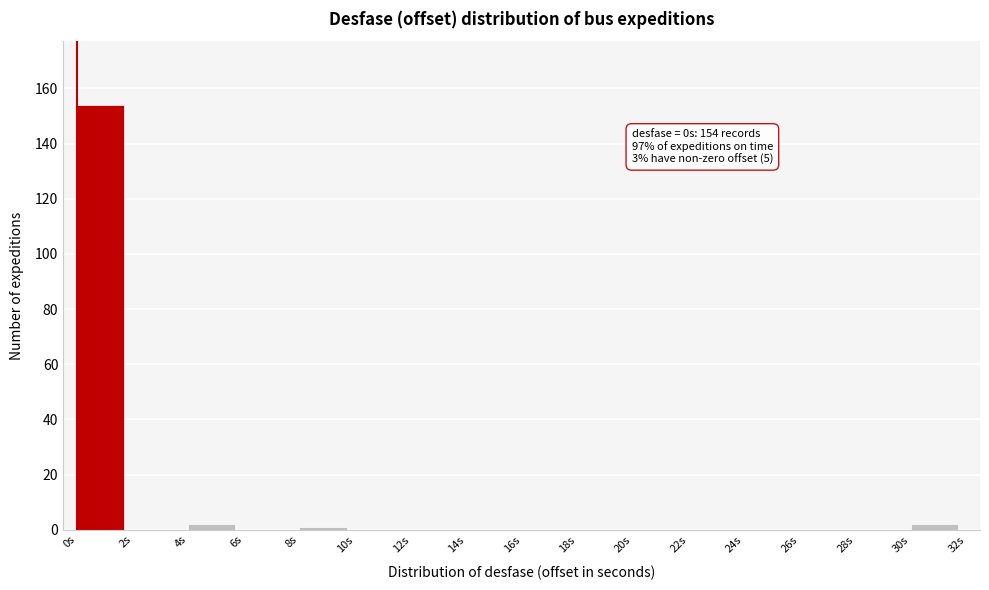

Over which range of the x-axis is the bar tallest?

0 to 2